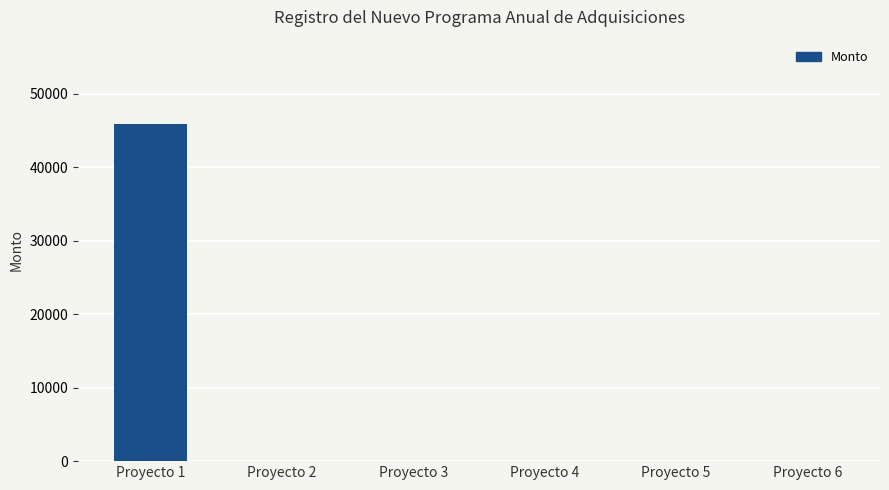

Which category has the highest value across all series?

Proyecto 1